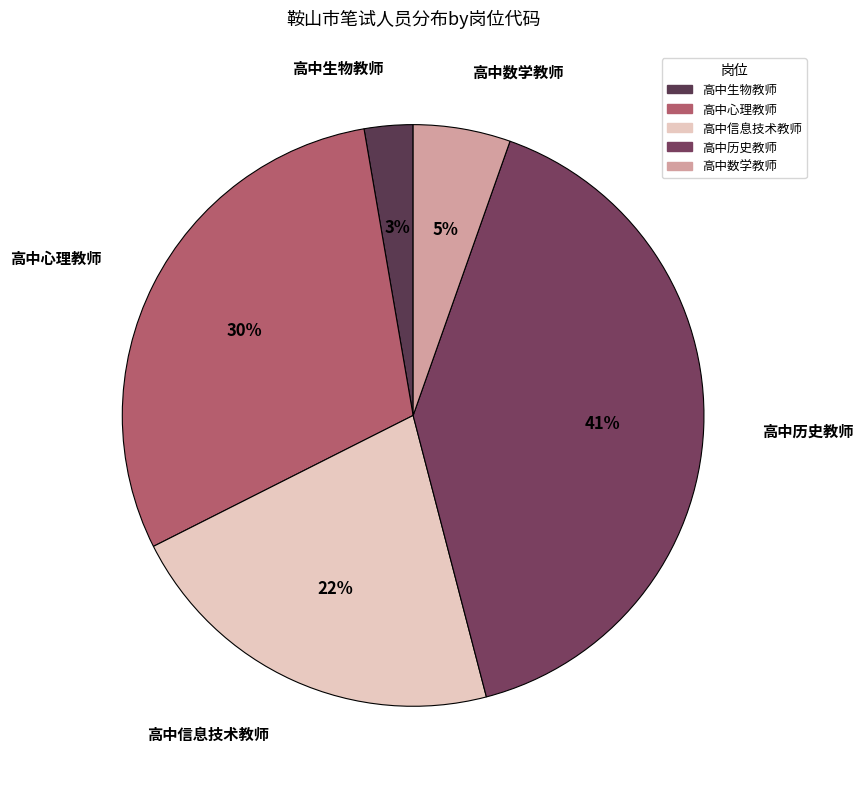

To the nearest percent, what is the average slice percentage?

20%